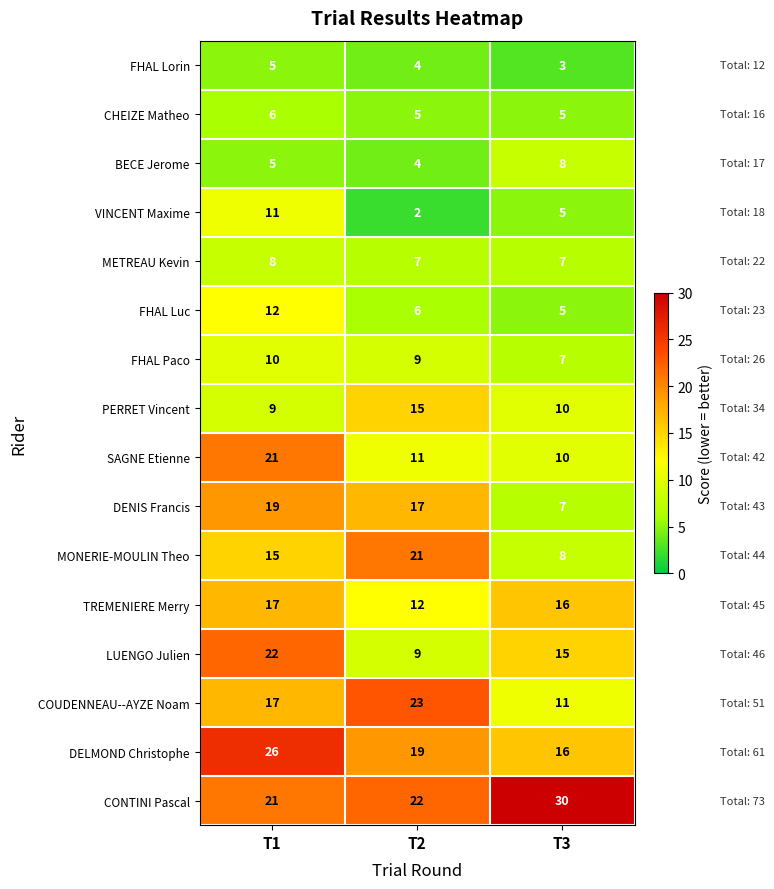

Is it true that PERRET Vincent equals 10 at T3?

True